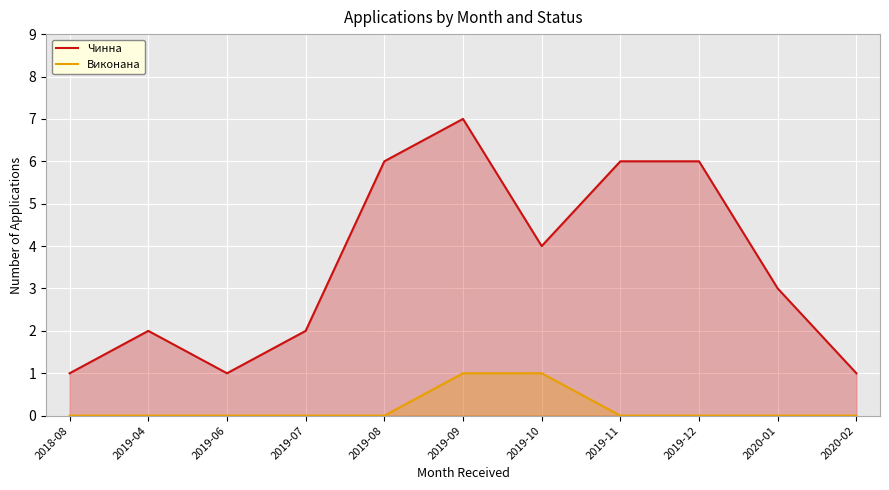

How many values in the Чинна series are below 3?

5